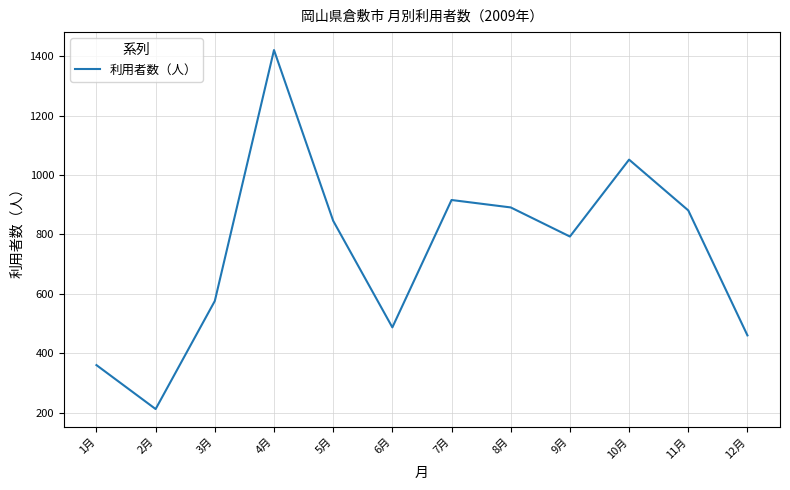

Is it true that the value at 7月 is 916?

True